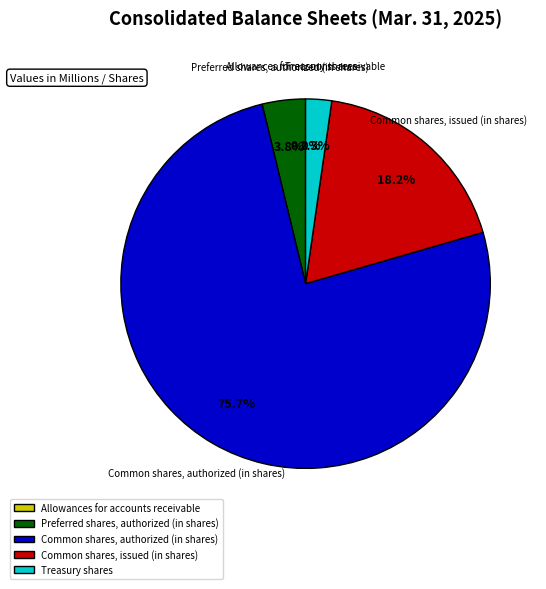

True or false: Preferred shares, authorized (in shares) accounts for 4% of the total.

True